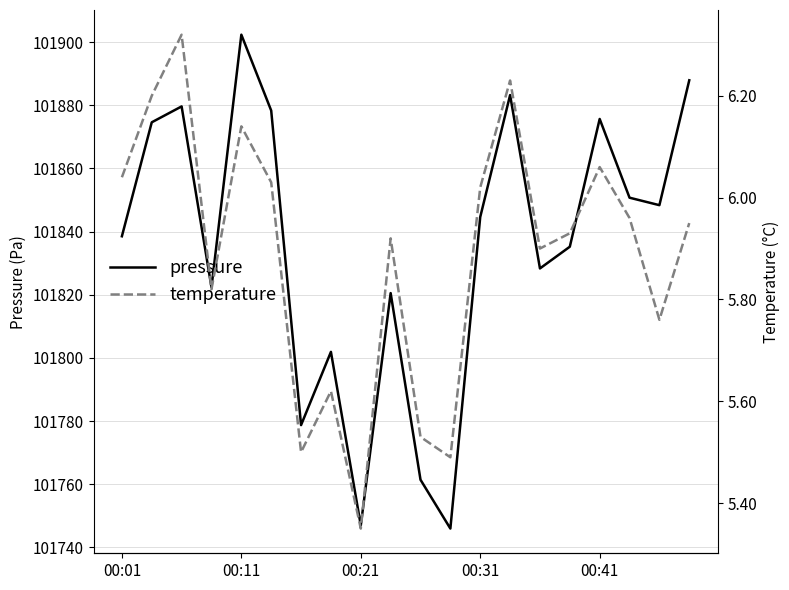

Reading right to left, what are all the values shown in this chart?

pressure: 101887.9	101848.4	101850.8	101875.7	101835.2	101828.3	101883.2	101844.6	101745.9	101761.4	101820.5	101746.9	101801.9	101778.7	101878.3	101902.4	101822.4	101879.7	101874.6	101838.5
temperature: 6.0	5.8	6.0	6.1	5.9	5.9	6.2	6.0	5.5	5.5	5.9	5.3	5.6	5.5	6.0	6.1	5.8	6.3	6.2	6.0